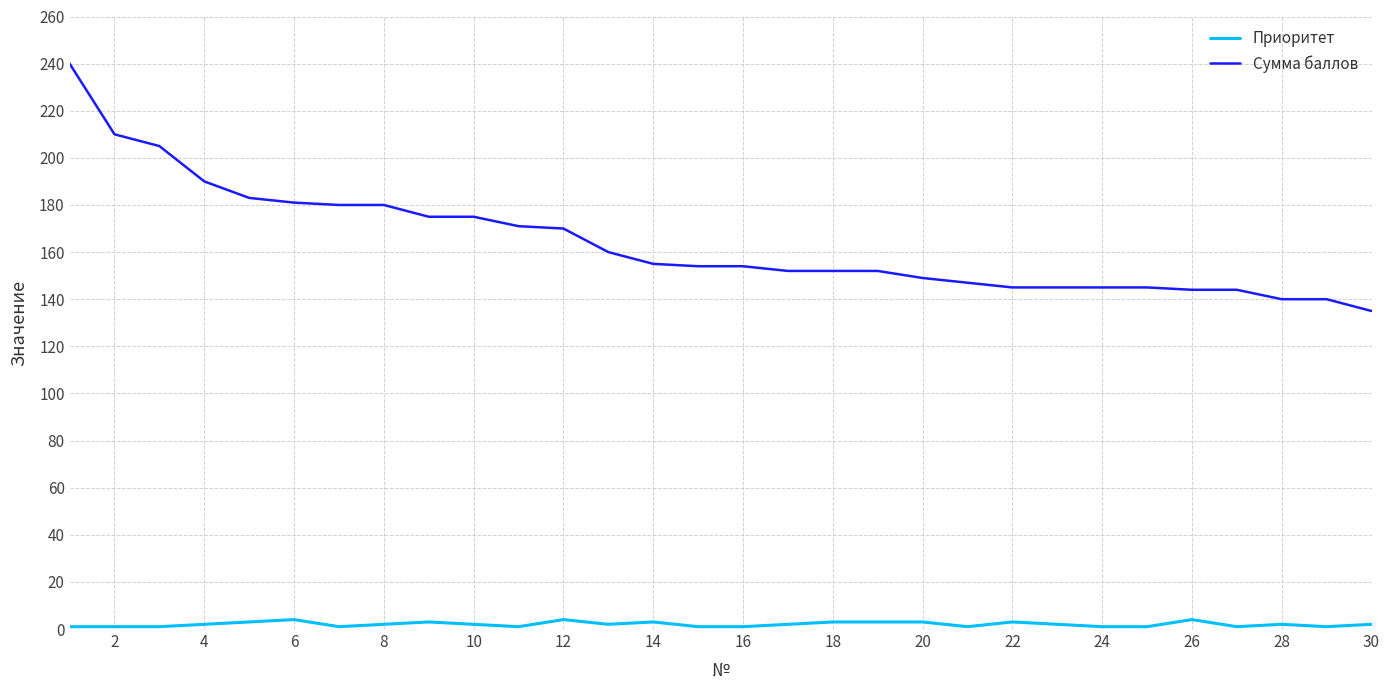

What is the minimum value for Сумма баллов?

135